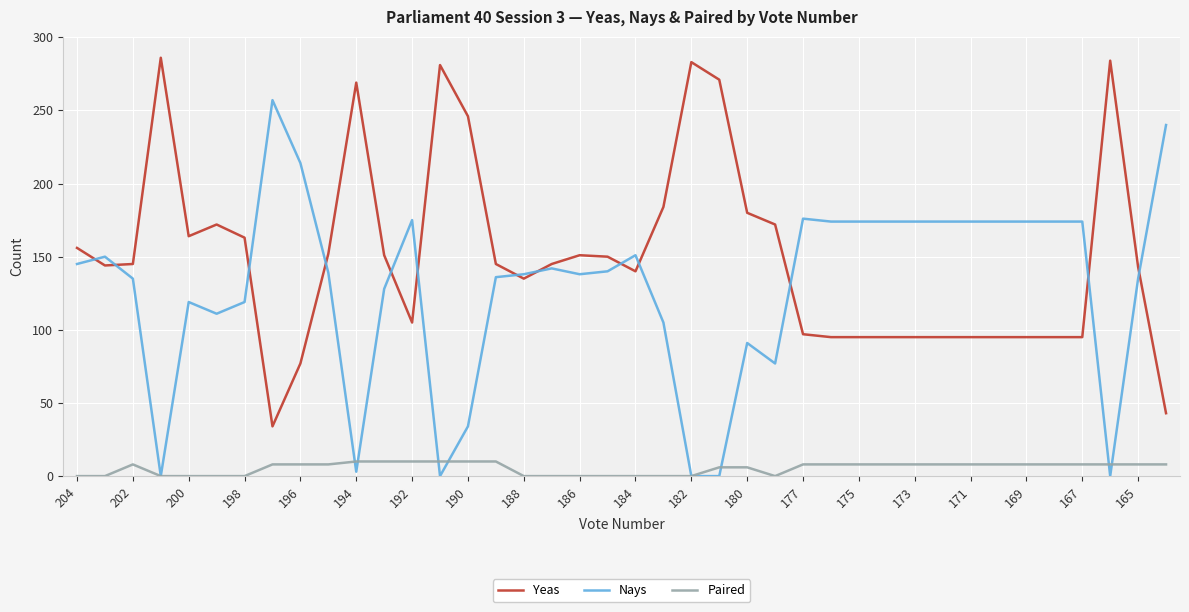

What is the sum of all Nays values?

5138